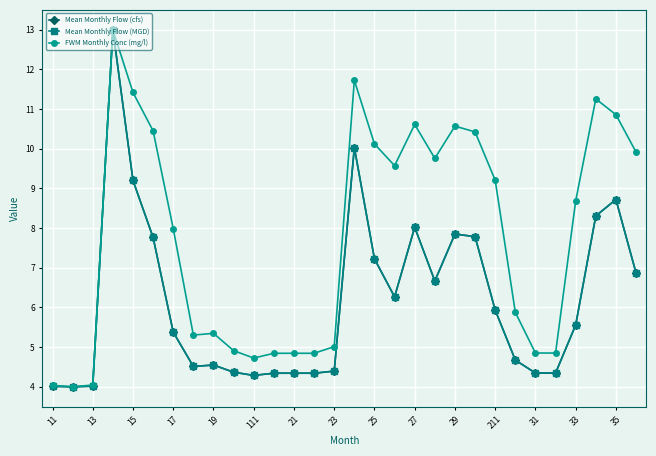

True or false: FWM Monthly Conc (mg/l) has more than 0 points higher than both neighbors.

True